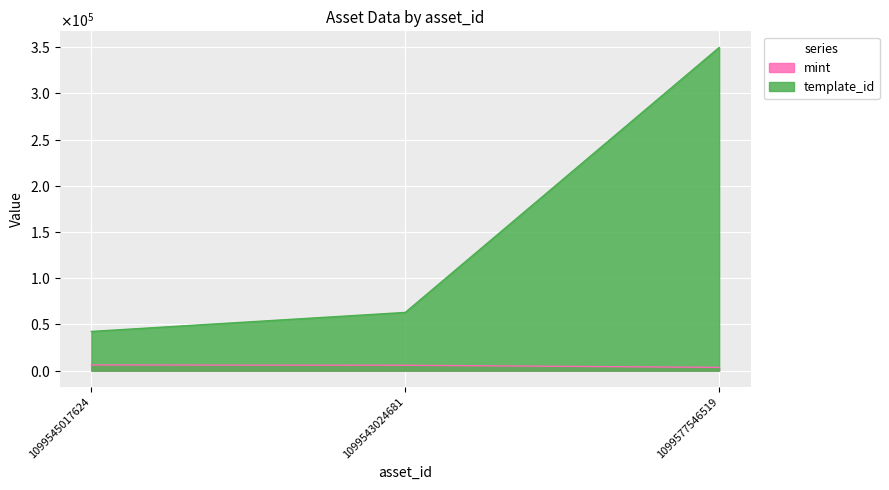

Is the value of template_id at 1099543024681 greater than the value of mint at 1099543024681?

Yes